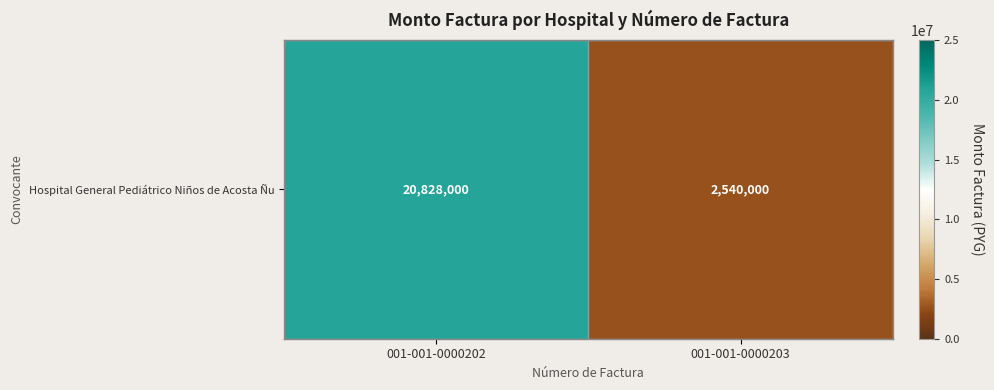

Is it true that the value at 001-001-0000202 is 20828000?

True